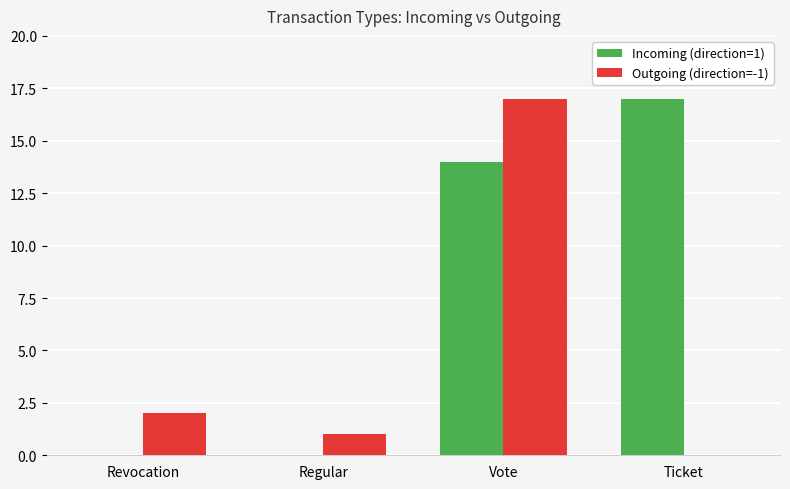

Is it true that Incoming (direction=1) equals 14 at Vote?

True